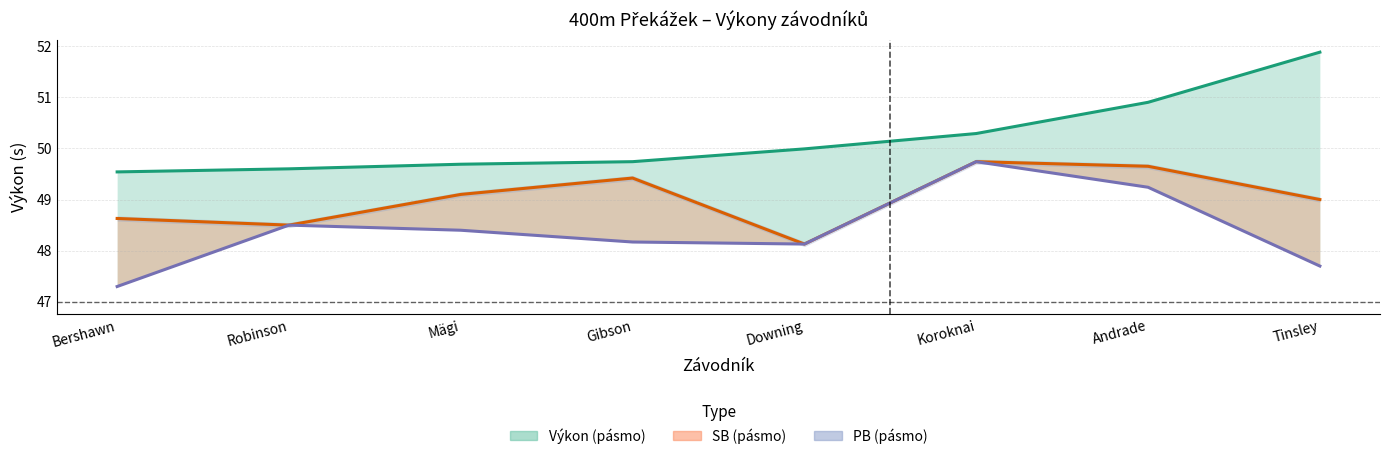

What is the average value of the PB (linie) series?

48.4